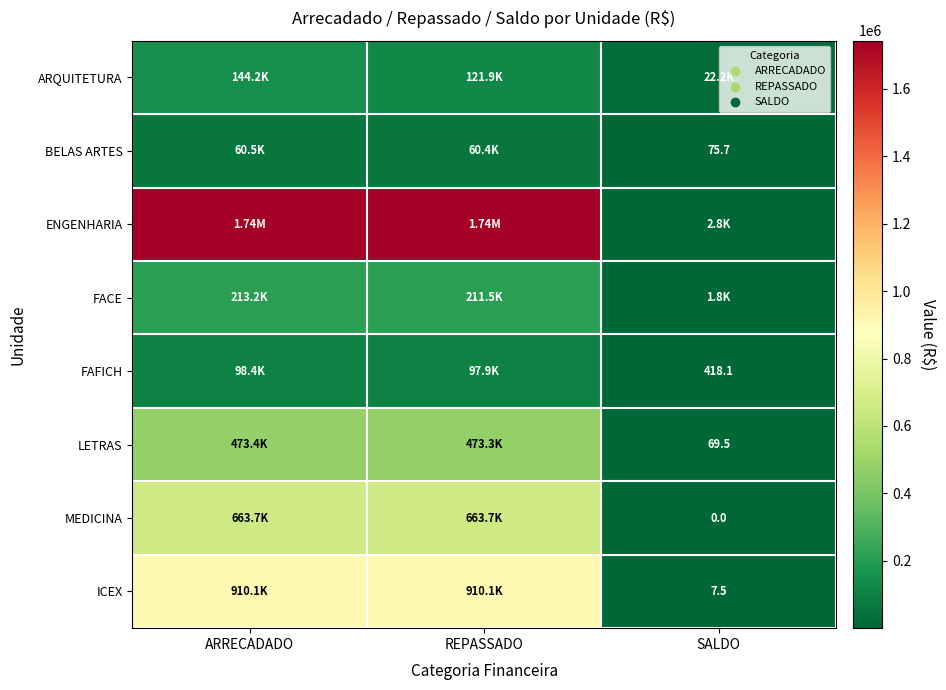

What is the sum of all FACE values?

426452.5